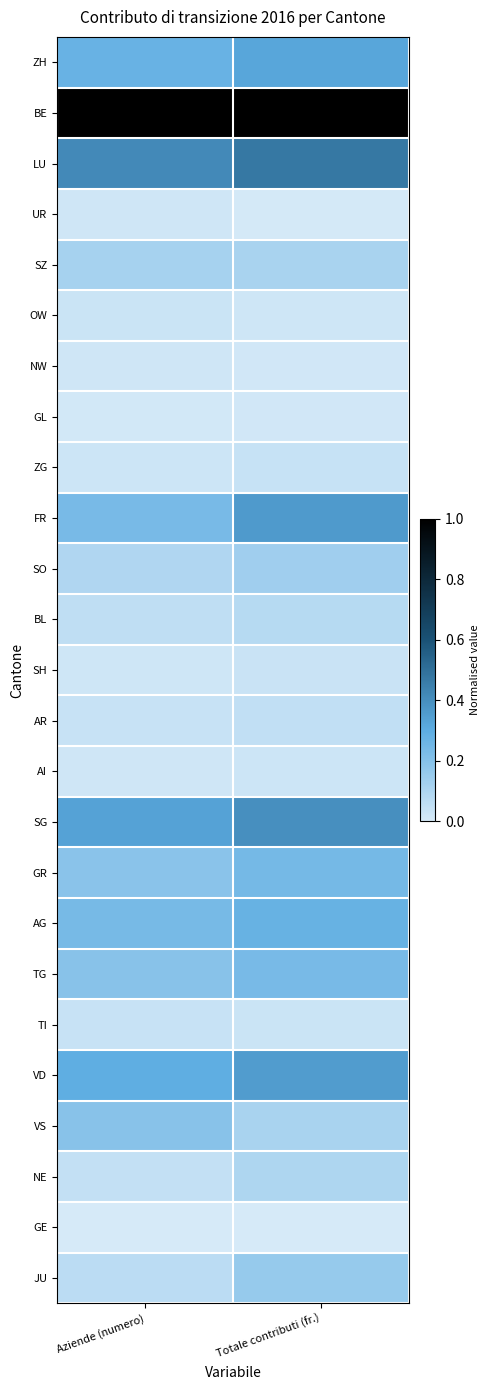

At how many categories does at least one series exceed 0?

2